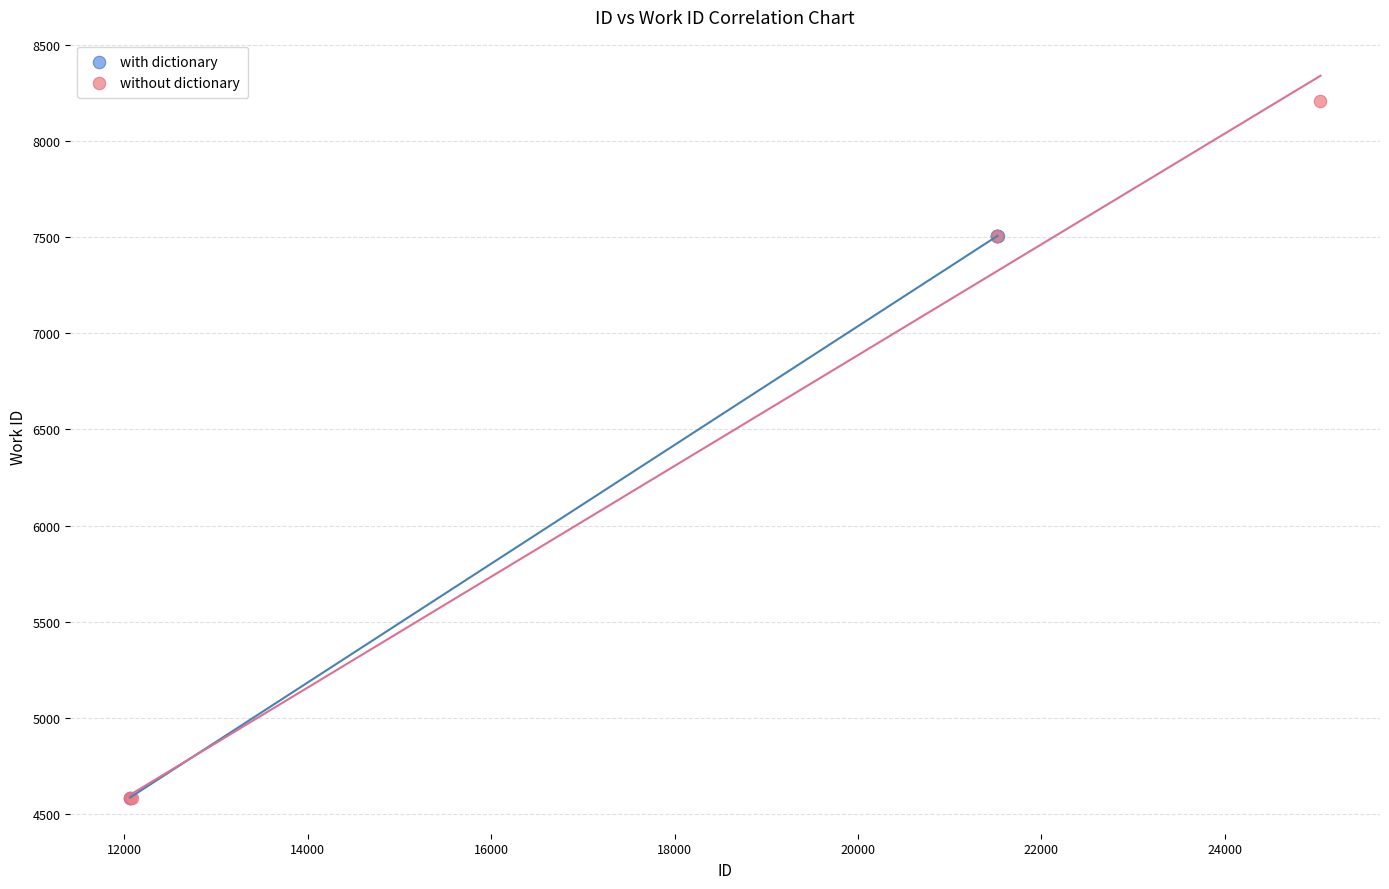

Which series reaches the maximum Y coordinate?

without dictionary